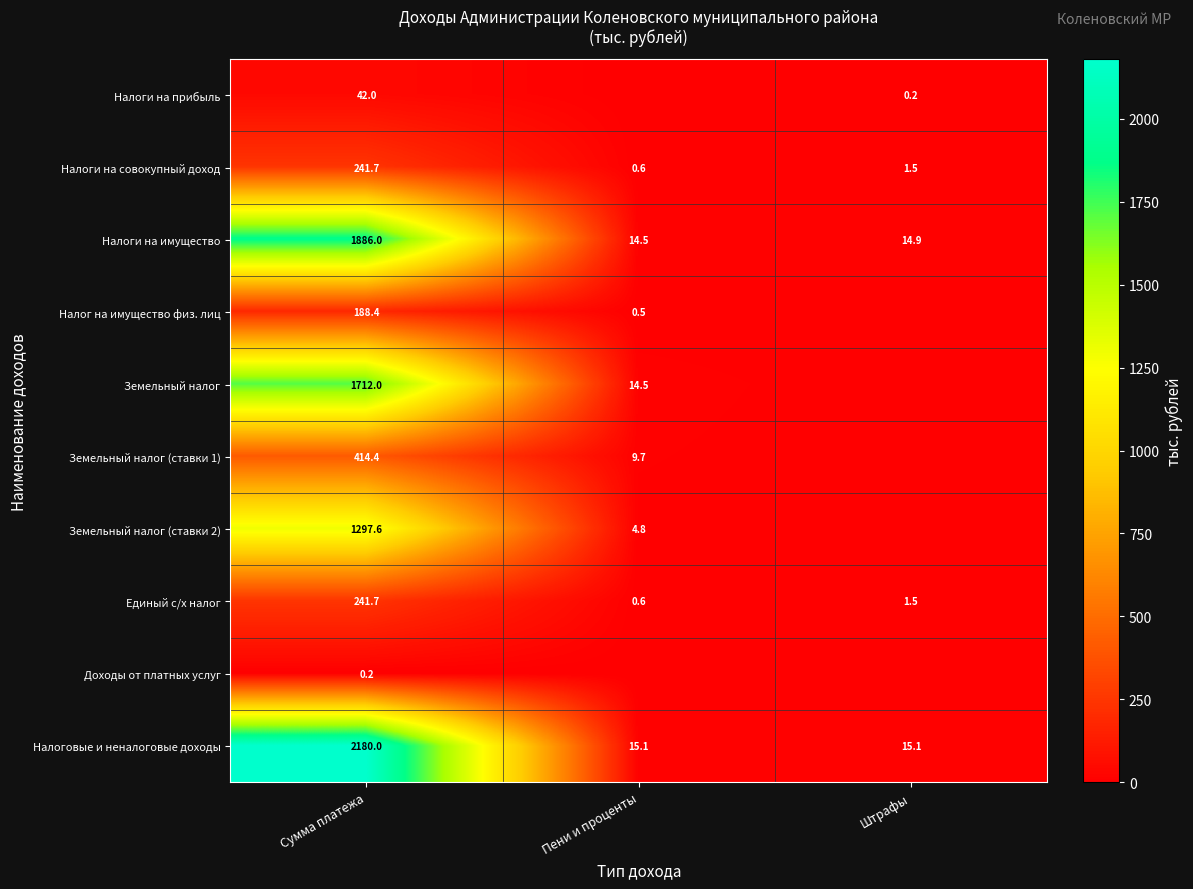

At which label does Налоги на совокупный доход reach its peak?

Сумма платежа